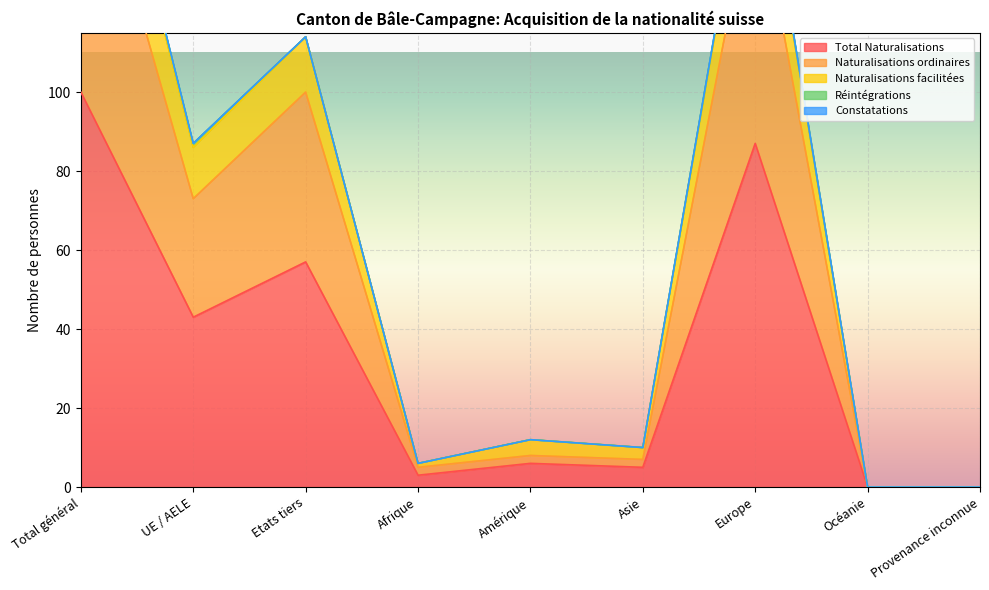

The value of Naturalisations facilitées at Etats tiers is 114. True or false?

True